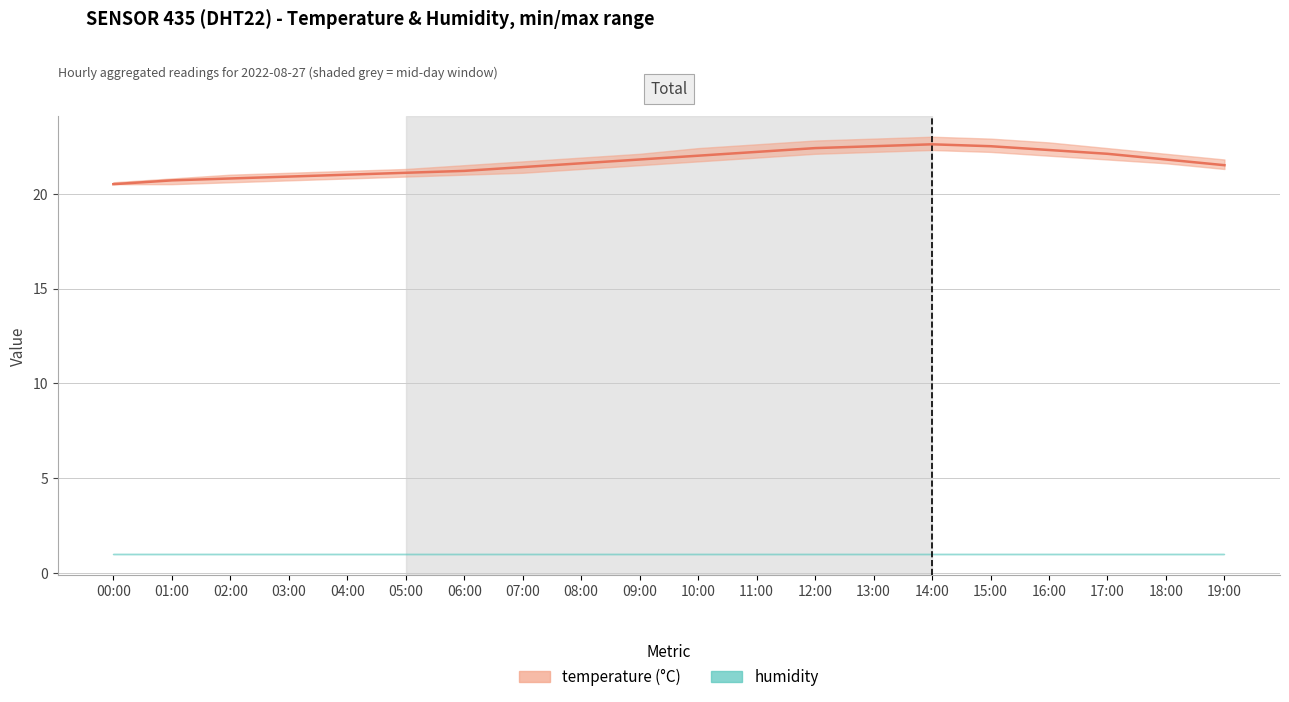

Which series changed the most between 03:00 and 04:00?

temperature